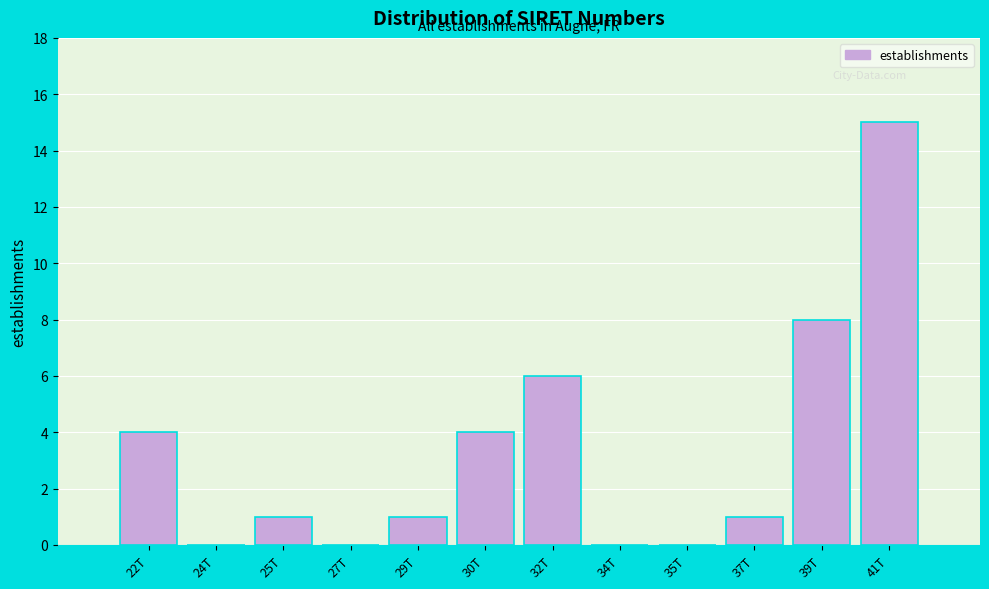

Reading left to right, what are all the values shown in this chart?

22T=4	24T=0	25T=1	27T=0	29T=1	30T=4	32T=6	34T=0	35T=0	37T=1	39T=8	41T=15